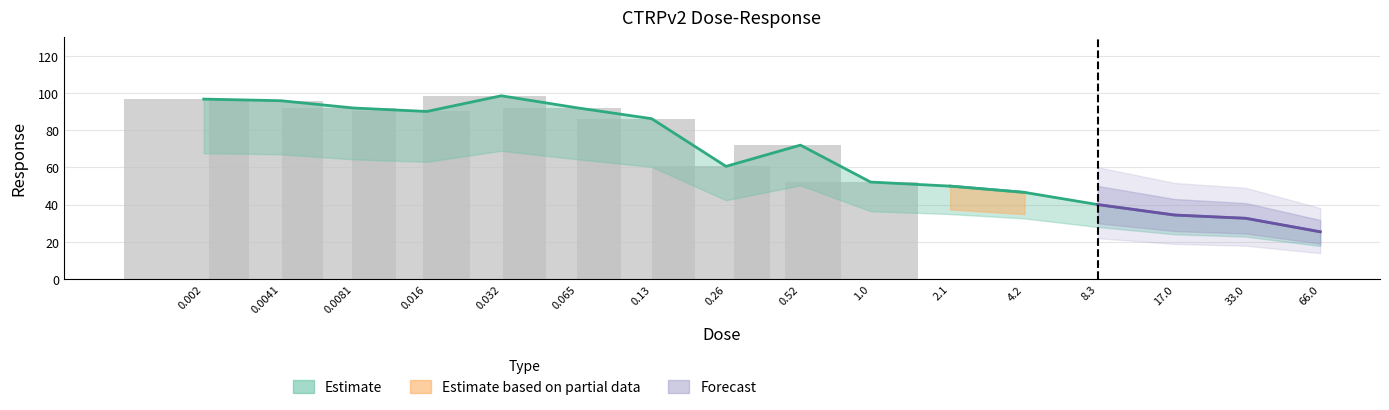

Reading right to left, what are all the values shown in this chart?

66.0=25.5	33.0=32.7	17.0=34.5	8.3=40.1	4.2=46.6	2.1=50.0	1.0=52.2	0.52=72.0	0.26=60.6	0.13=86.2	0.065=92.0	0.032=98.5	0.016=90.1	0.0081=91.9	0.0041=95.8	0.002=96.7